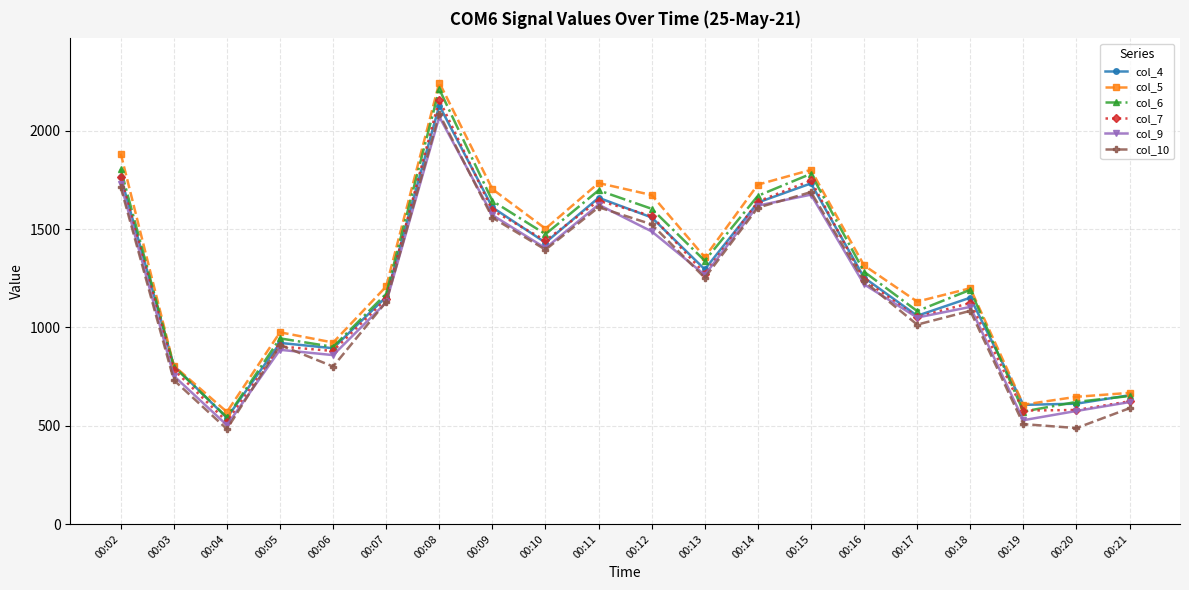

At which category is the sum across all series the highest?

00:08